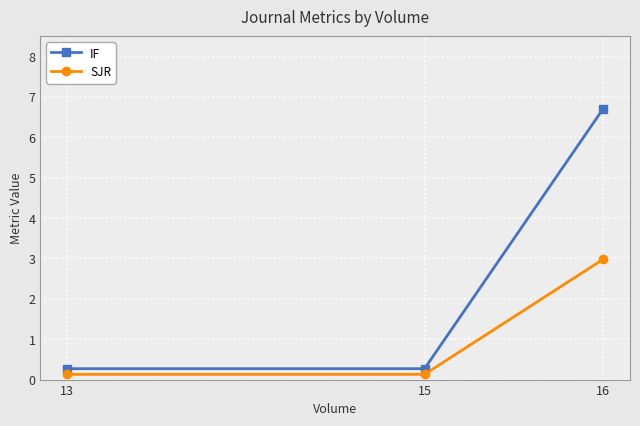

What is the spread (max minus min) of values at 16?

3.7